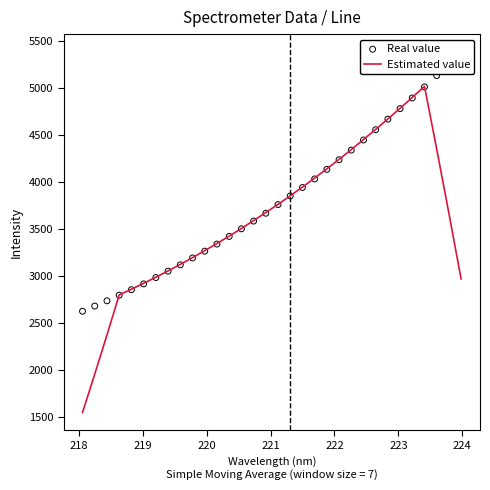

Which series has the widest spread of Y values?

Estimated value